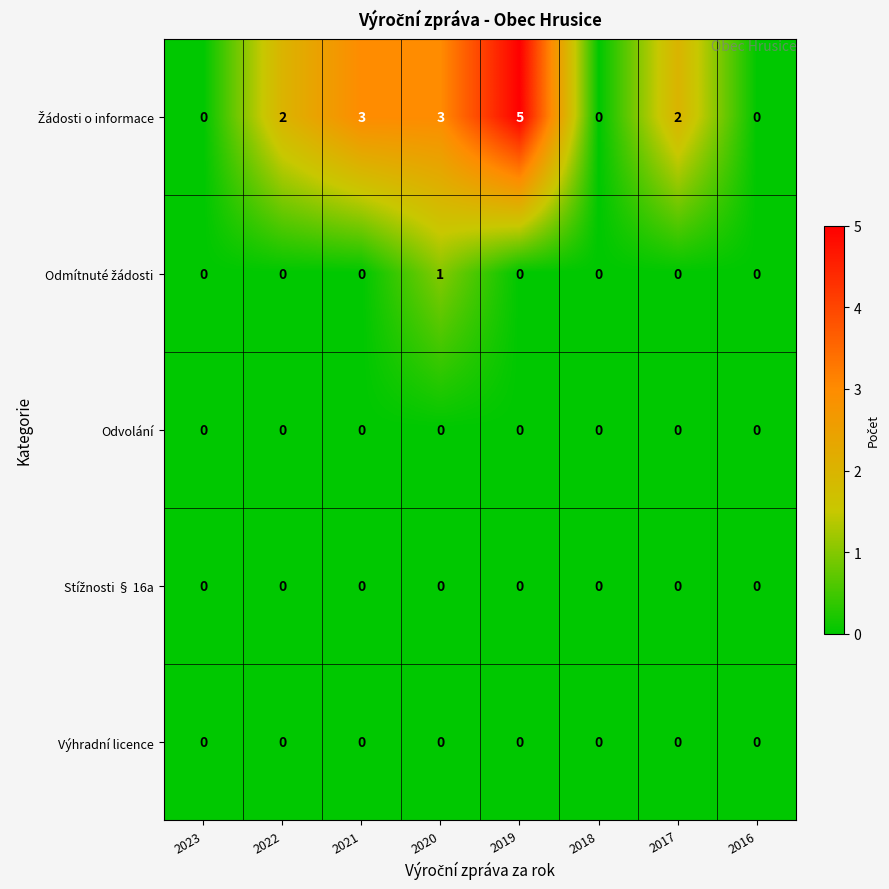

Which category has the highest value across all series?

2019